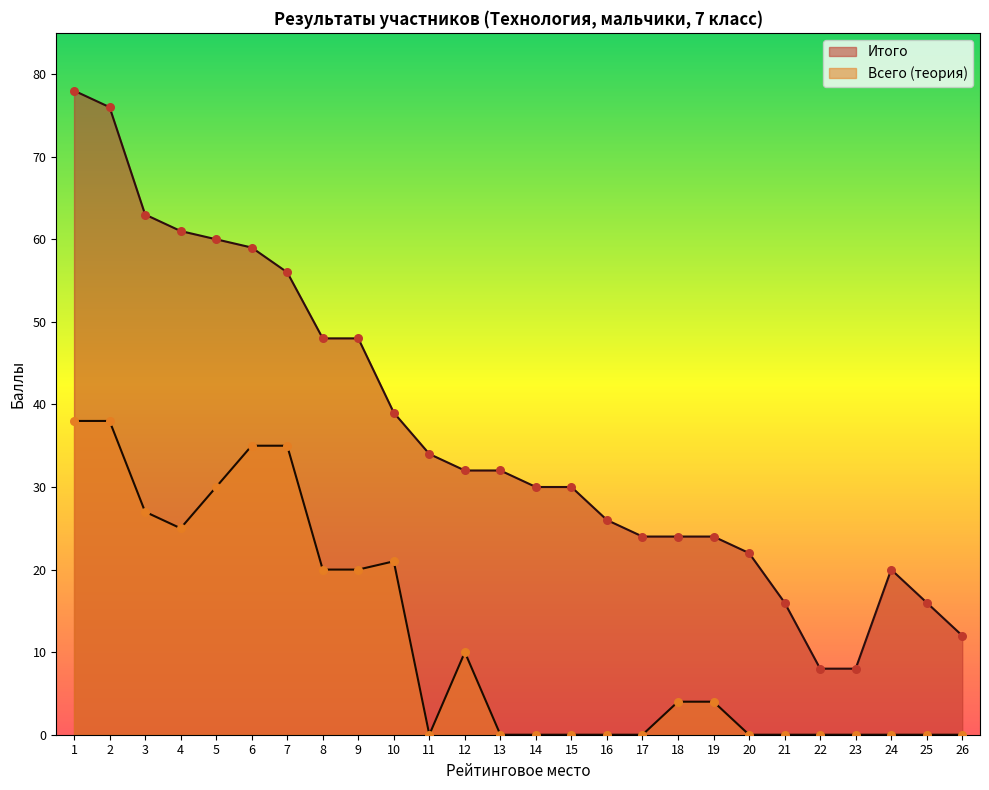

What is the total value across all series at 4?

86